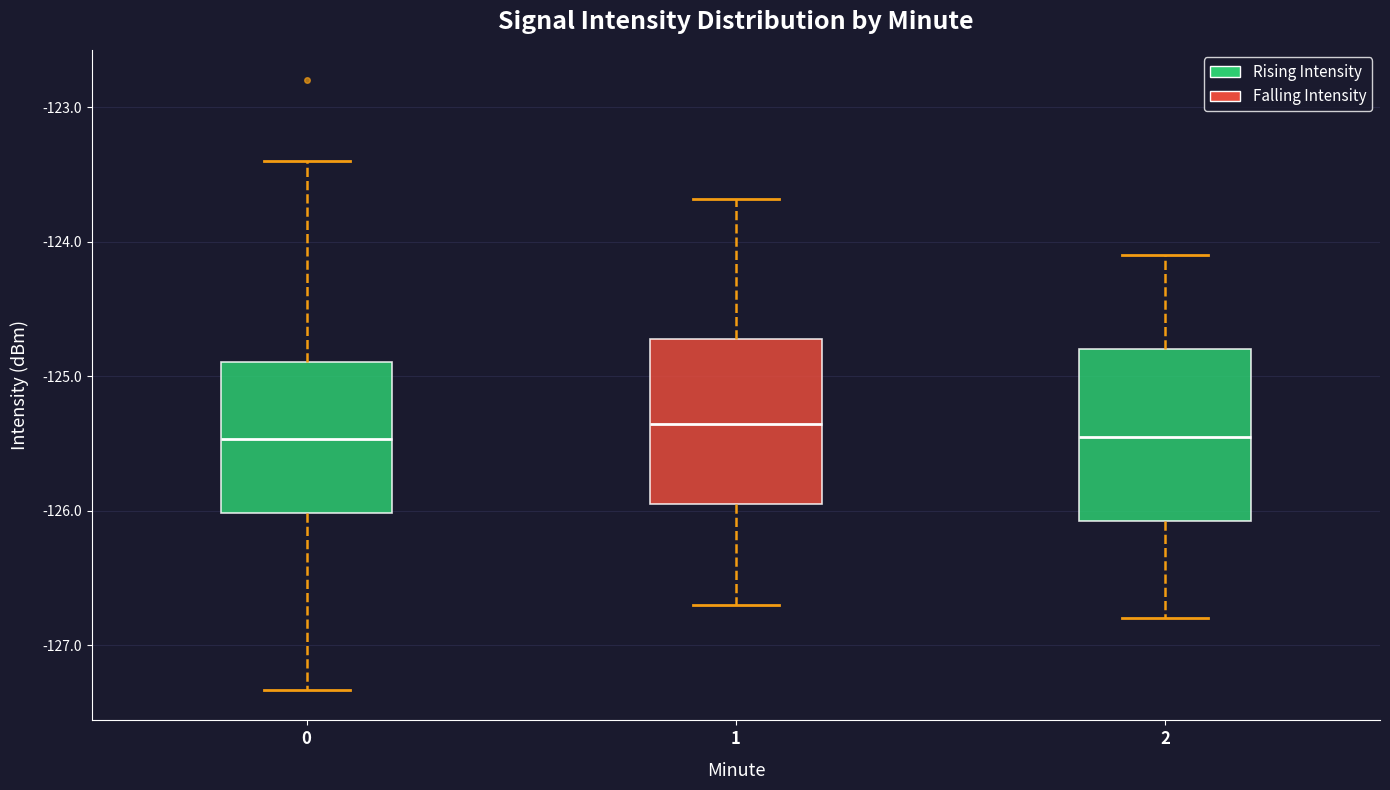

Reading left to right, read every box against the y-axis: the position of its median line, the range the box covers, and the ends of its whiskers. The values are not printed on the chart, so give them approximately, as read against the axis.

0: median -125.5, box -126.0 to -124.9, whiskers -127.3 to -123.4
1: median -125.4, box -126.0 to -124.7, whiskers -126.7 to -123.7
2: median -125.4, box -126.1 to -124.8, whiskers -126.8 to -124.1